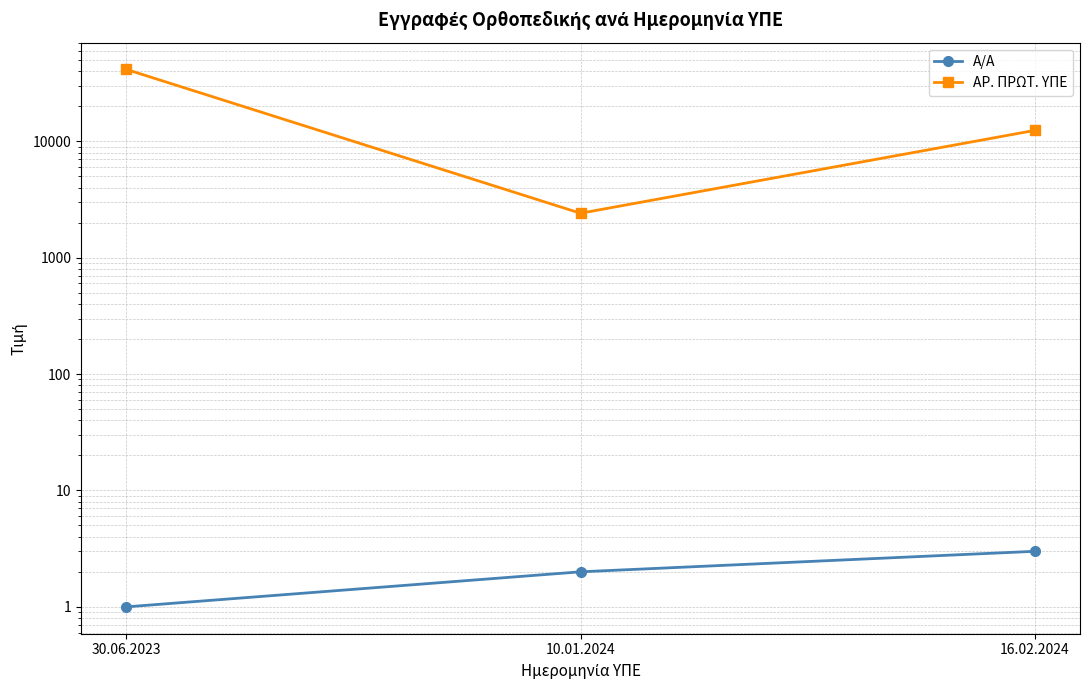

How many categories are shown in the chart?

3